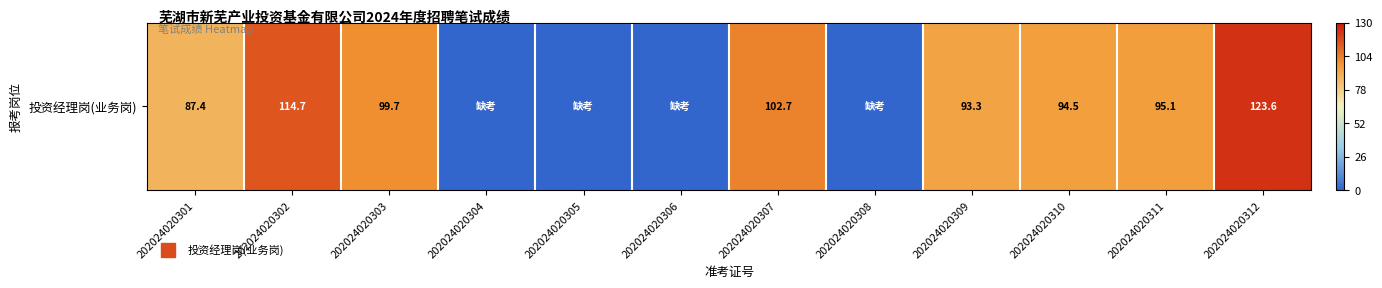

True or false: the data shows 149.9 at 202024020302.

False